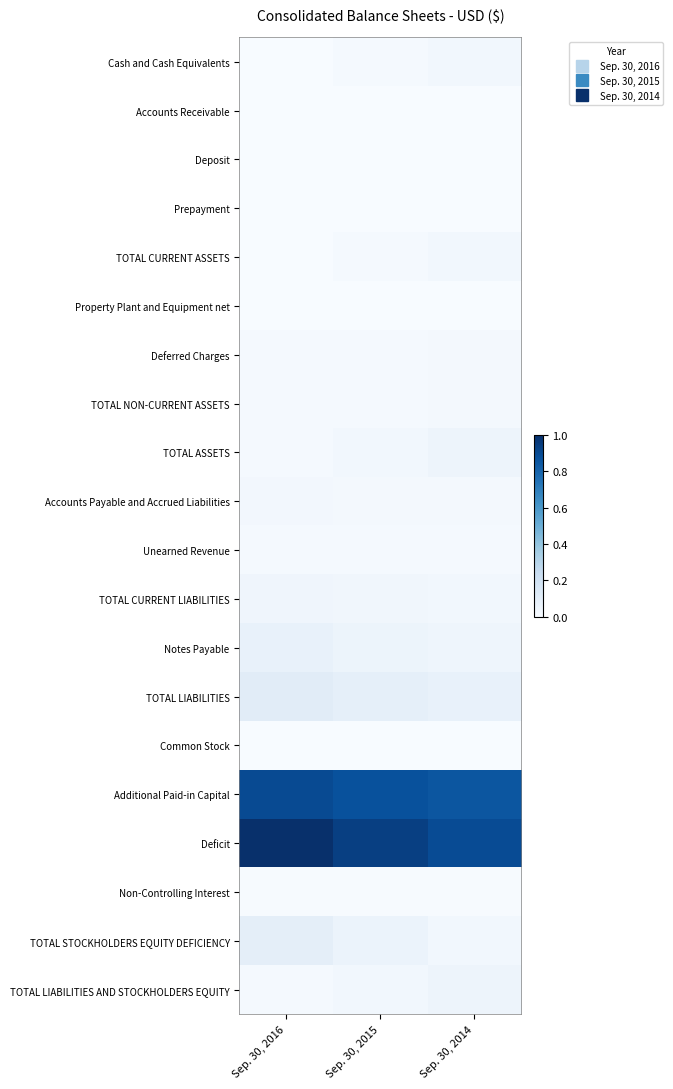

Rank the series by their maximum value, from lowest to highest.

Accounts Receivable, Common Stock, Deposit, Property Plant and Equipment net, Prepayment, Non-Controlling Interest, Unearned Revenue, Deferred Charges, TOTAL NON-CURRENT ASSETS, Accounts Payable and Accrued Liabilities, Cash and Cash Equivalents, TOTAL CURRENT ASSETS, TOTAL CURRENT LIABILITIES, TOTAL ASSETS, TOTAL LIABILITIES AND STOCKHOLDERS EQUITY, Notes Payable, TOTAL STOCKHOLDERS EQUITY DEFICIENCY, TOTAL LIABILITIES, Additional Paid-in Capital, Deficit